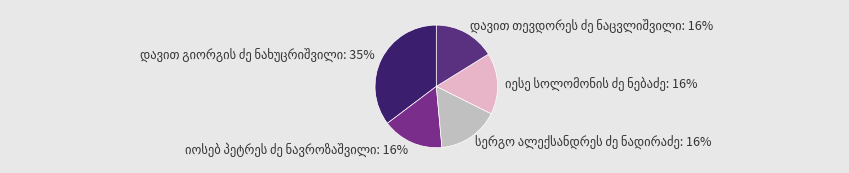

Is there a majority slice in this chart?

No